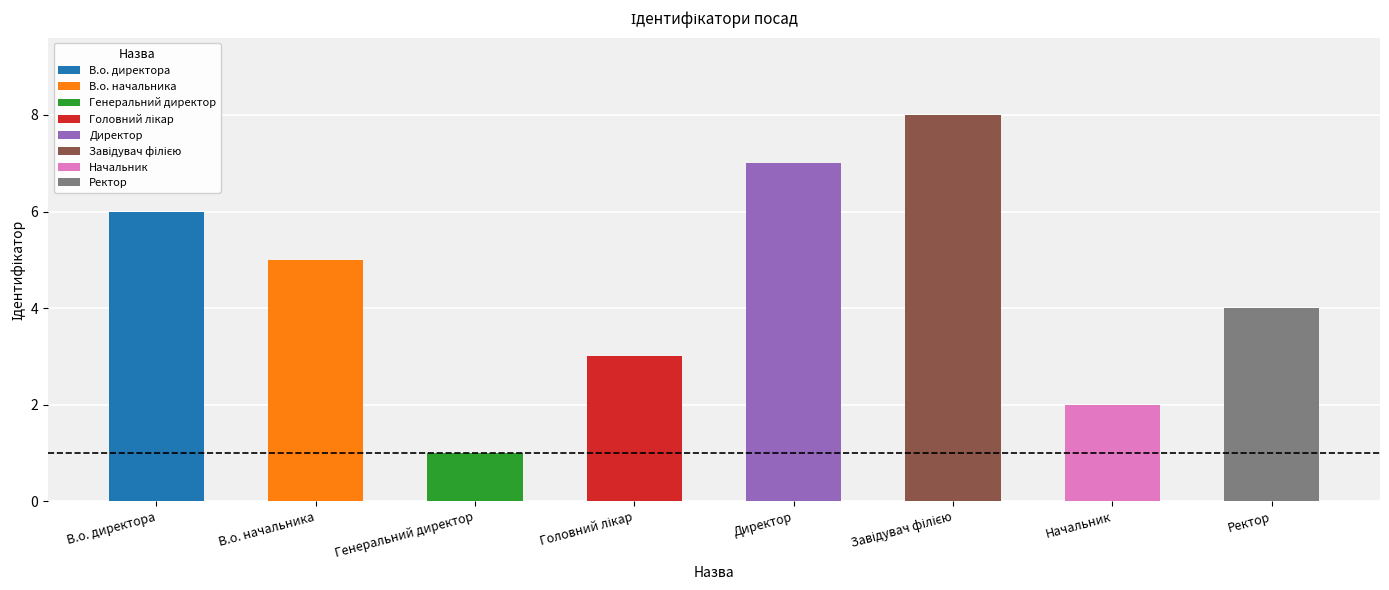

What is the value of the 8th bar from the left?

4